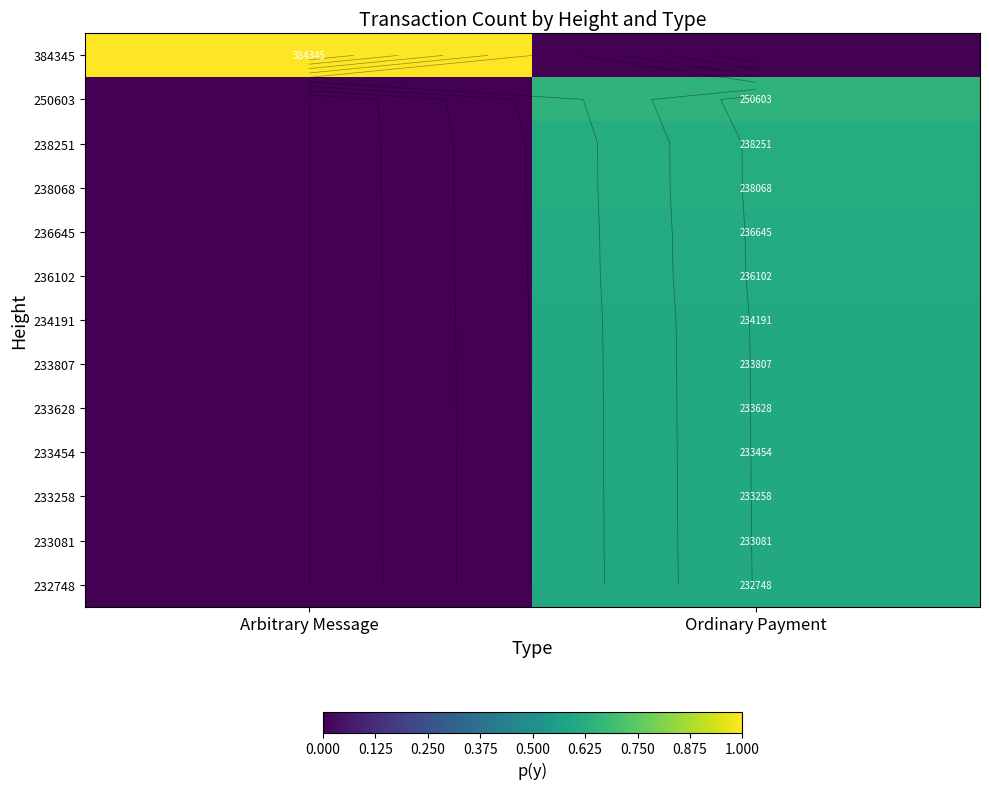

At which label is 238068 closest to 0?

Arbitrary Message